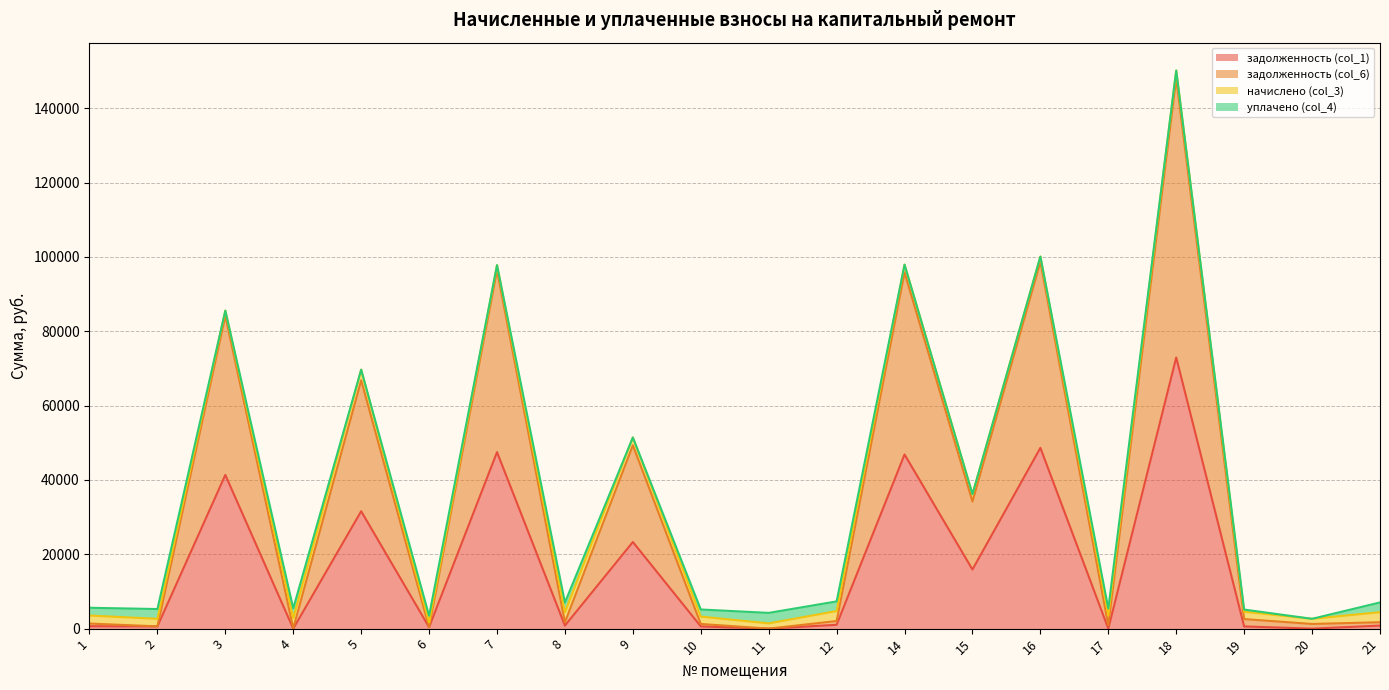

What is the value of the задолженность (col_1) point at the 3rd from the left?

41339.5